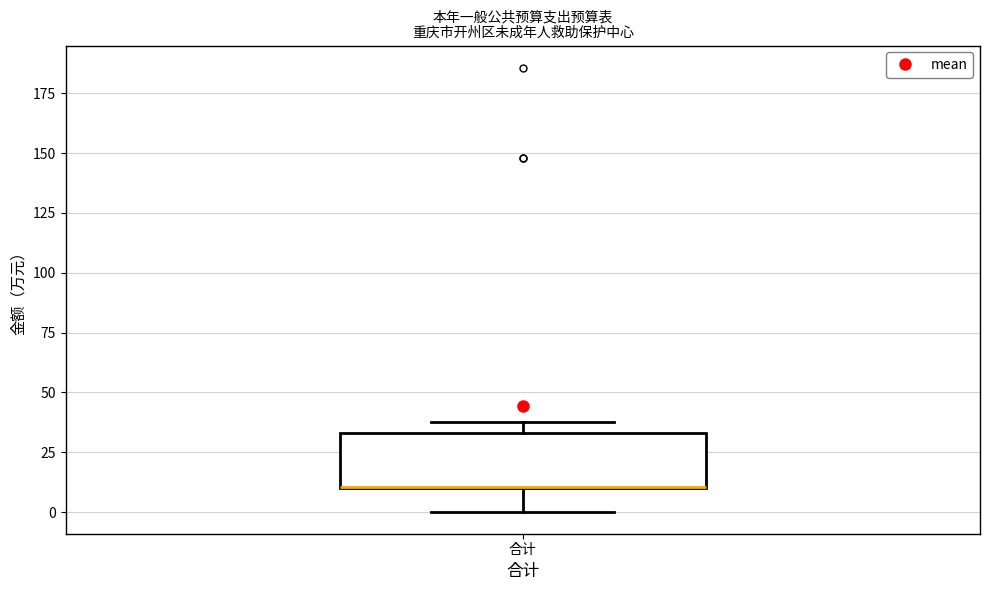

Read this box plot against the y-axis: the position of the median line, the range covered by the box, and the ends of both whiskers. The values are not printed on the chart, so give them approximately, as read against the axis.

median 10 (drawn on the box's lower edge), box 10 to 35, whiskers 0 to 40